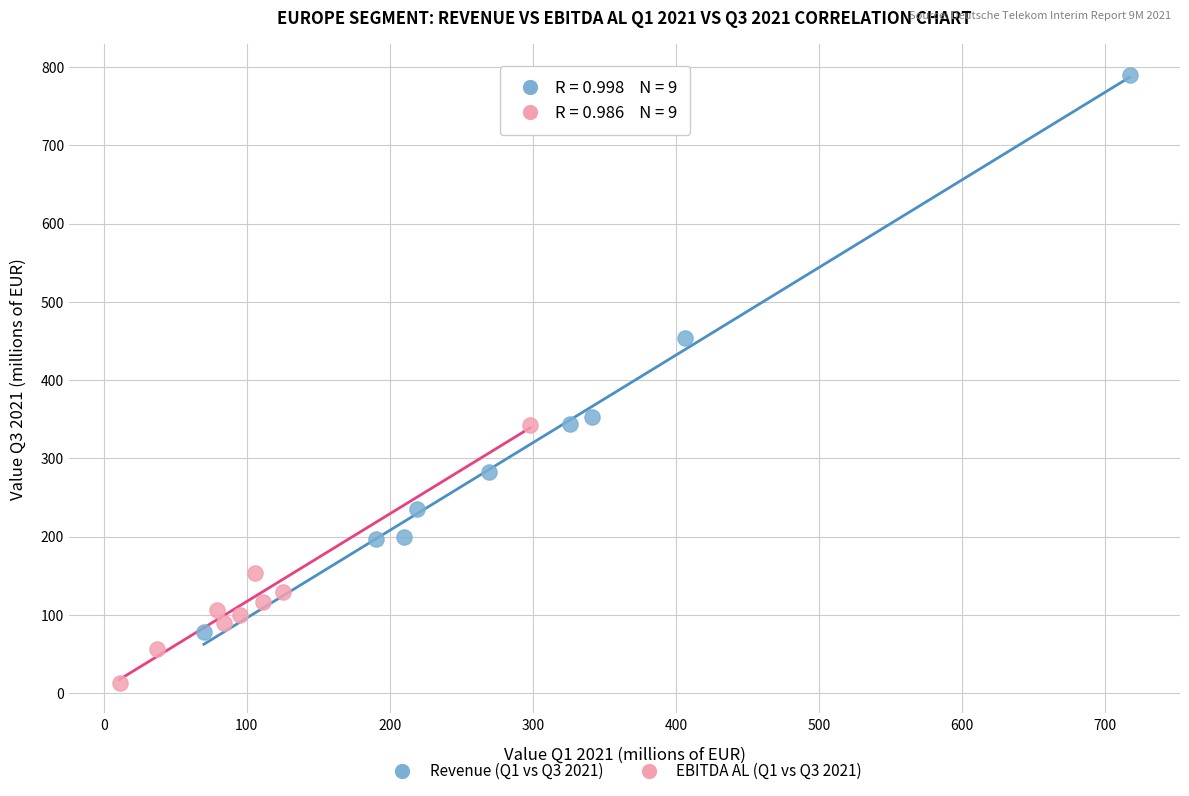

Which series reaches the maximum Y coordinate?

Revenue (Q1 vs Q3 2021)